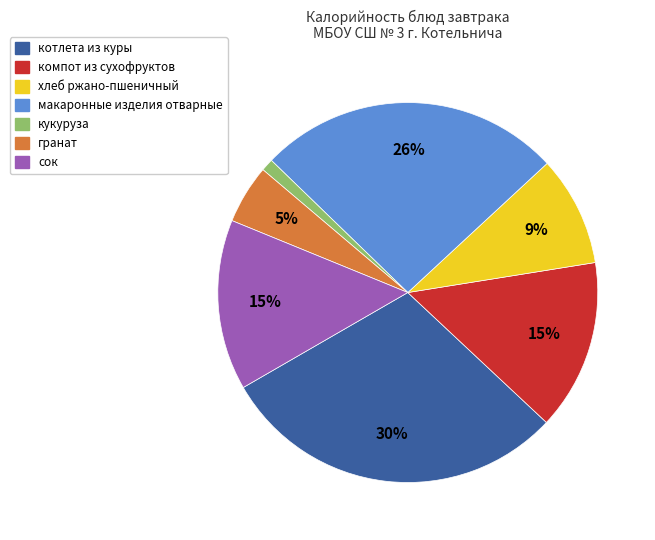

To the nearest percent, what is the average slice percentage?

14%